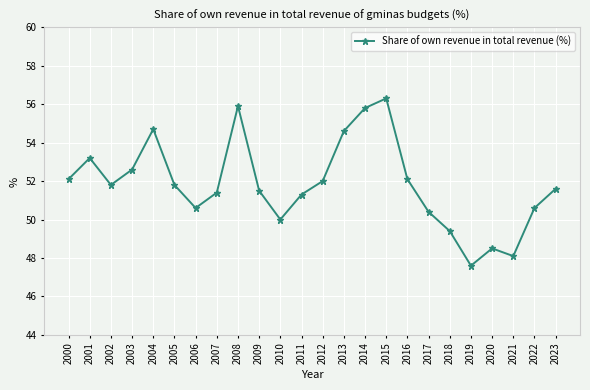

How many interior local peaks (higher than both neighbors) does the data have?

5